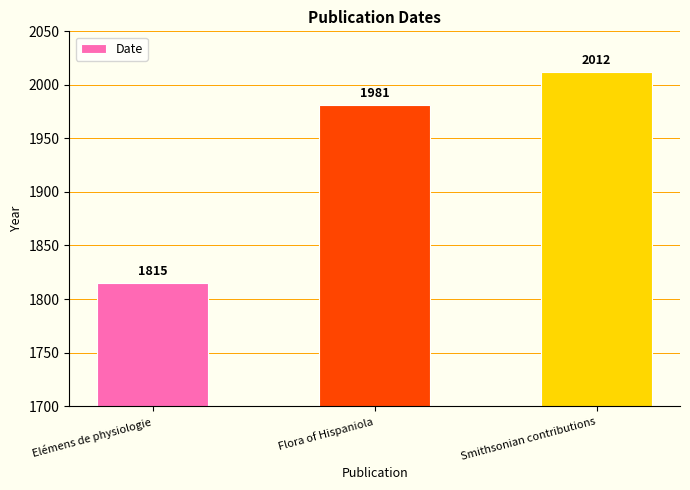

Which label corresponds to the largest value in the chart?

Smithsonian contributions